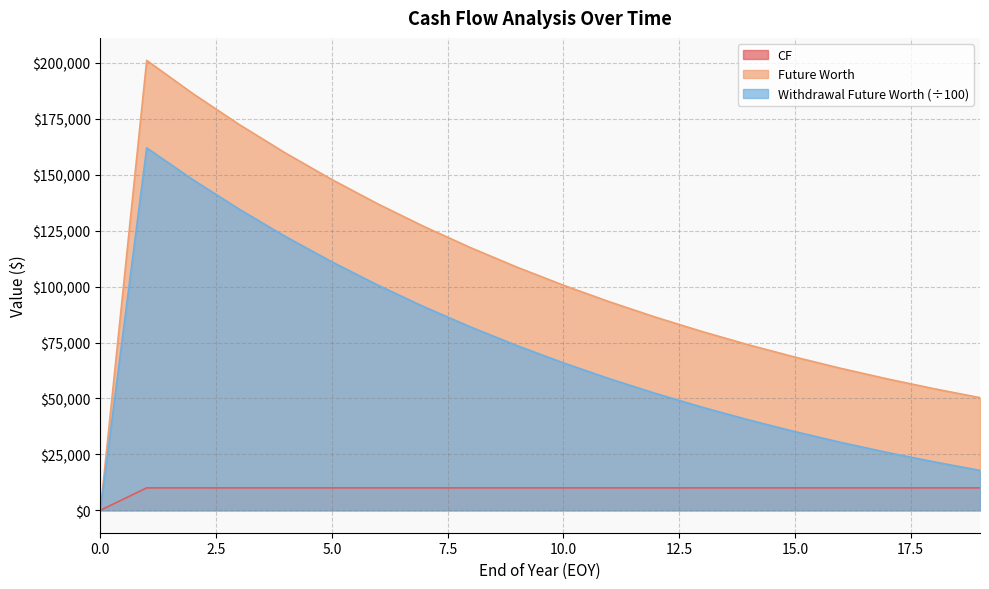

Does the chart have visible grid lines?

Yes